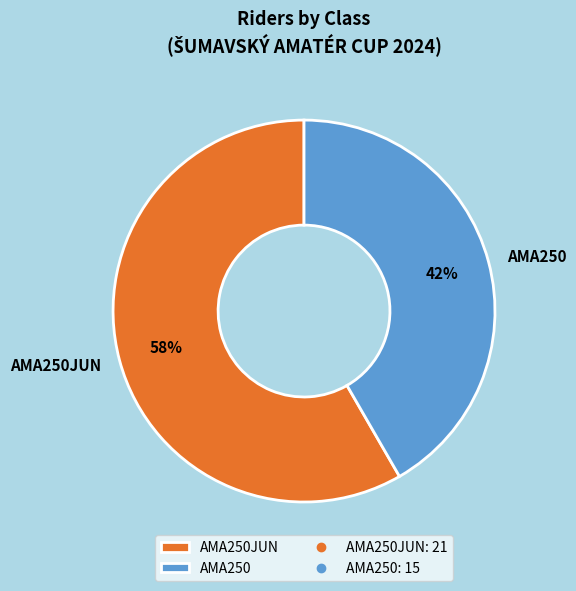

Is there any slice that represents more than half of the pie?

Yes